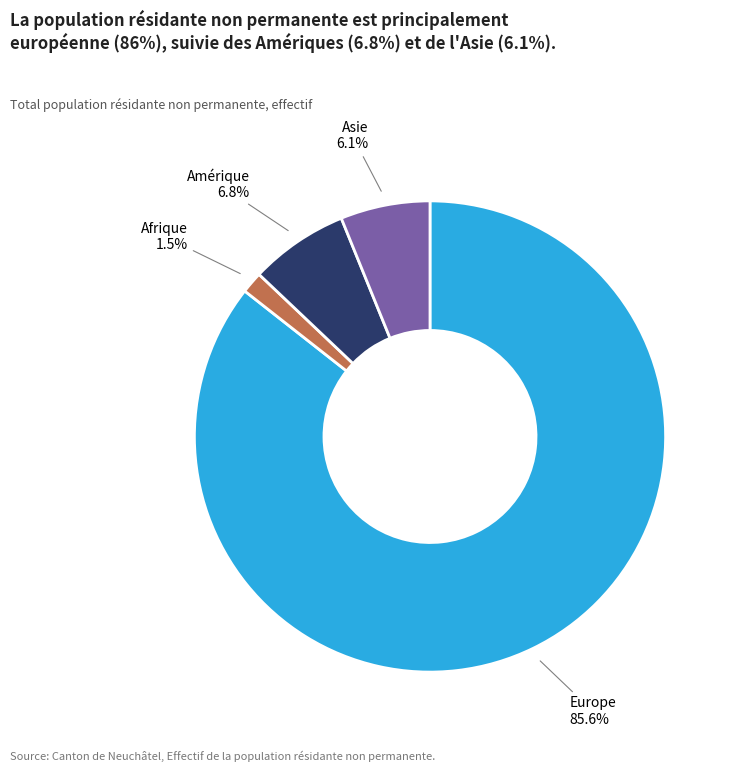

How many segments does this pie chart have?

4